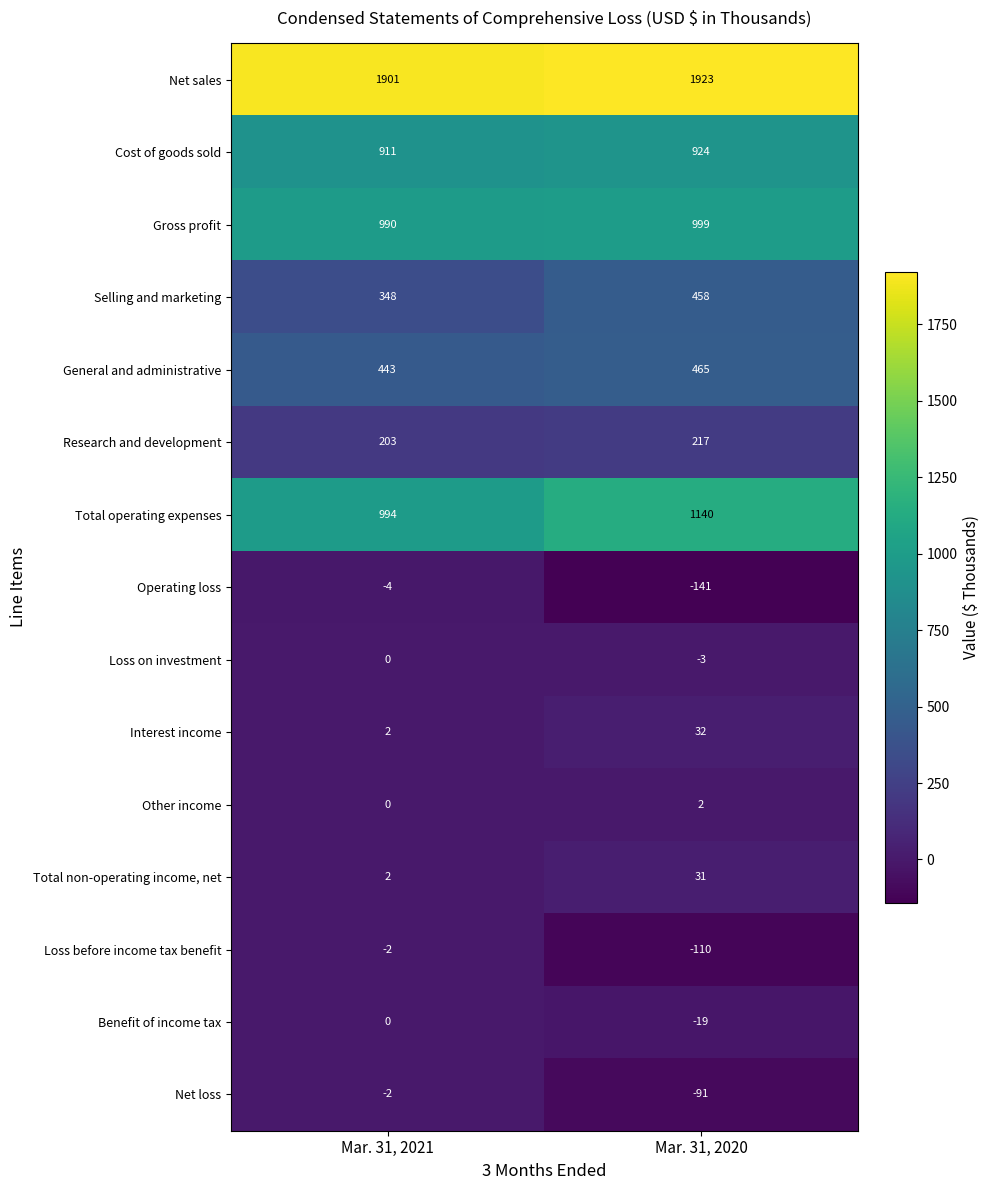

Is the value of Gross profit at Mar. 31, 2020 greater than the value of Other income at Mar. 31, 2021?

Yes